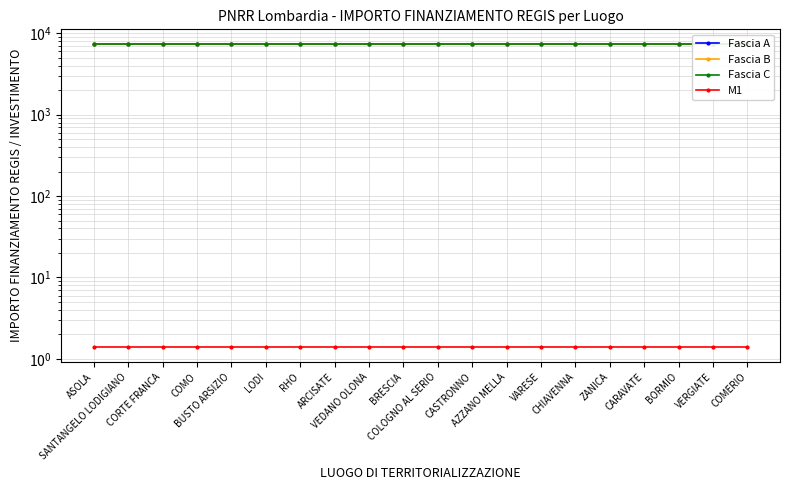

What is the difference between the highest and lowest values at VERGIATE?

7299.6